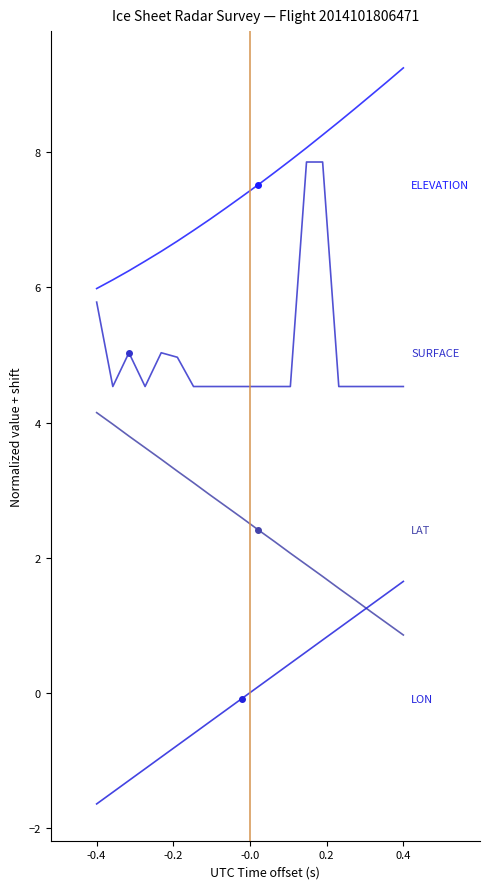

Does the chart display data point markers on the line(s)?

No